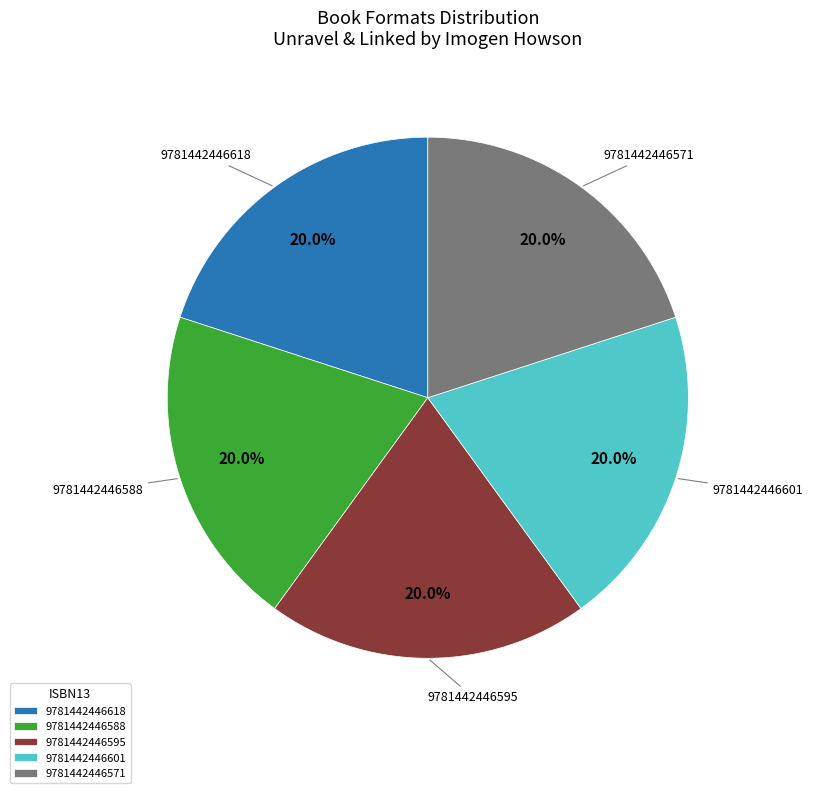

What is the ratio of the value at 9781442446595 to the value at 9781442446618?

1.0